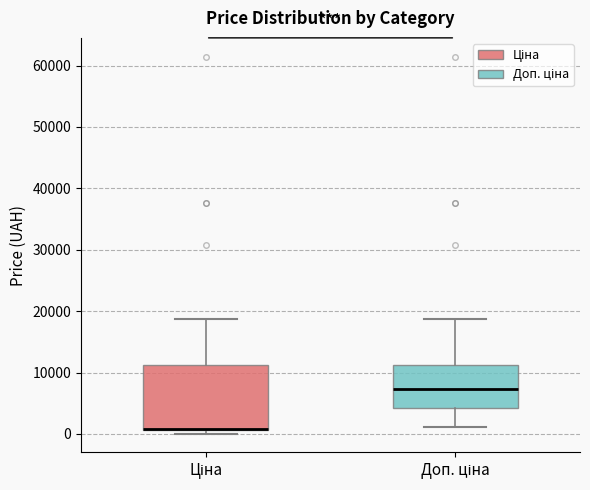

Reading left to right, read every box against the y-axis: the position of its median line, the range the box covers, and the ends of its whiskers. The values are not printed on the chart, so give them approximately, as read against the axis.

Ціна: median 1000 (drawn on the box's lower edge), box 1000 to 11000, whiskers 0 to 19000
Доп. ціна: median 7000, box 4000 to 11000, whiskers 1000 to 19000